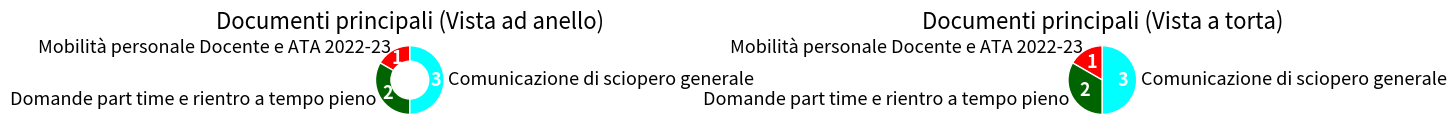

Is it true that Domande part time e rientro a tempo pieno is 33% of the pie?

True